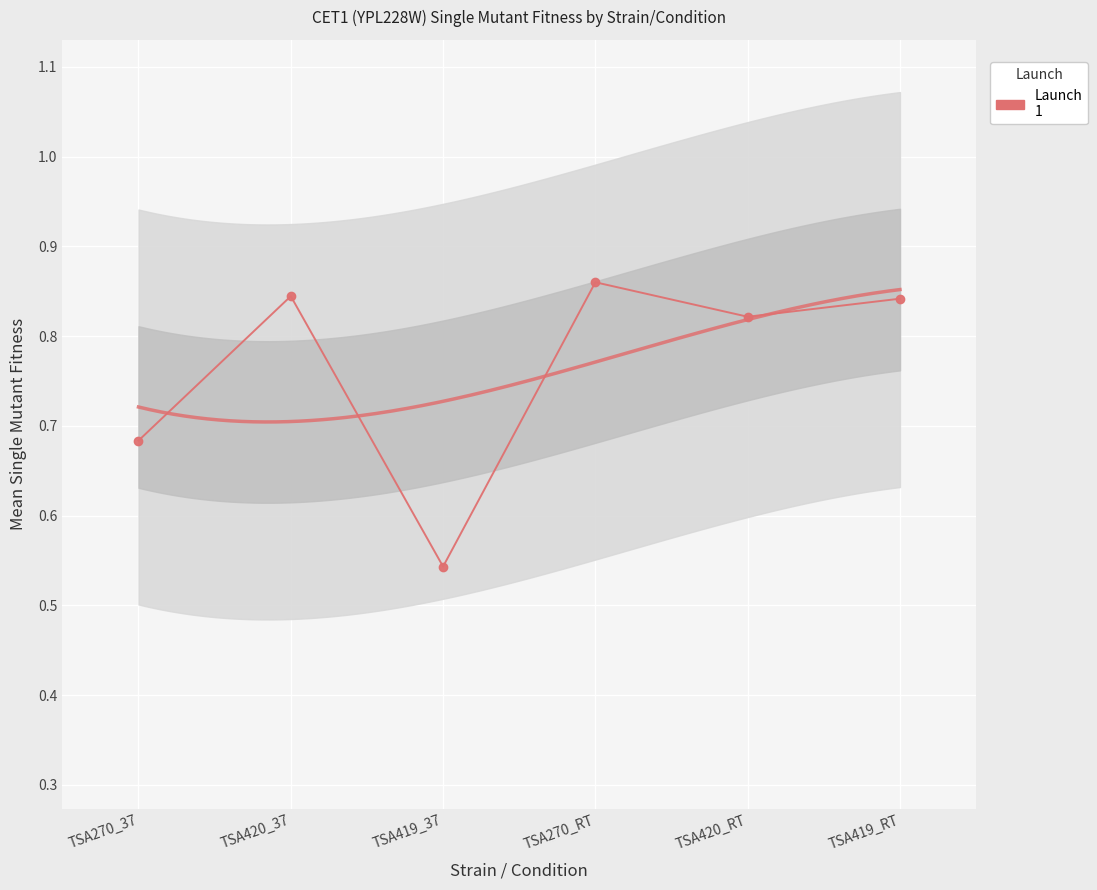

What is the change in value from TSA270_37 to TSA420_RT?

+0.1